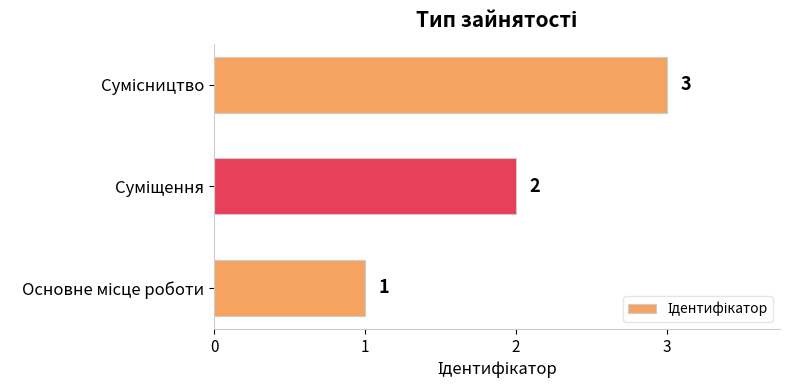

What is the maximum value shown in the chart?

3